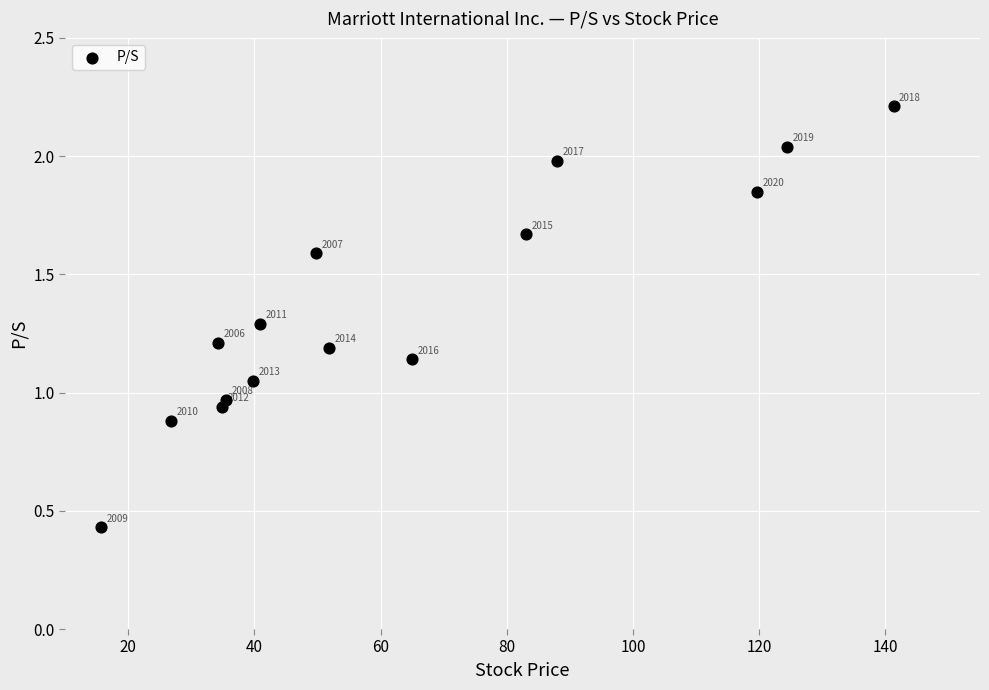

What is the range of Y values (max minus min)?

1.8